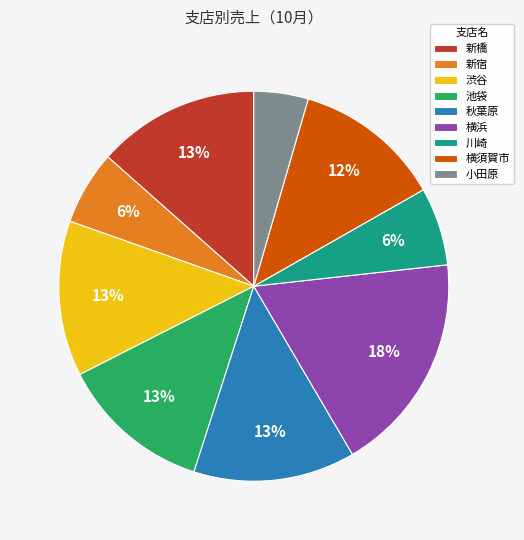

Combined, do 新宿 and 小田原 account for over 50%?

No